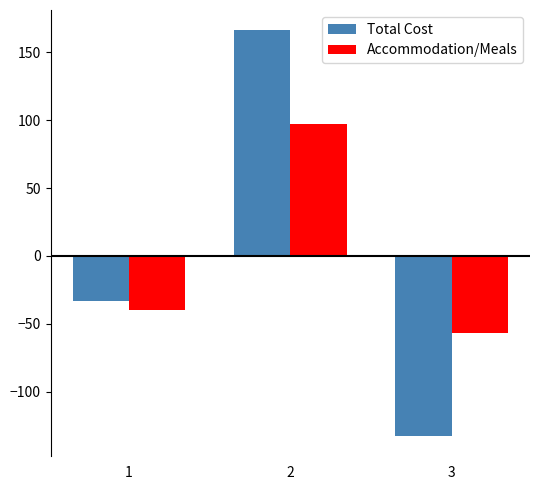

Reading right to left, extract all data points from this chart.

Total Cost: -132.7	166.3	-33.5
Accommodation/Meals: -57.1	97.1	-39.9